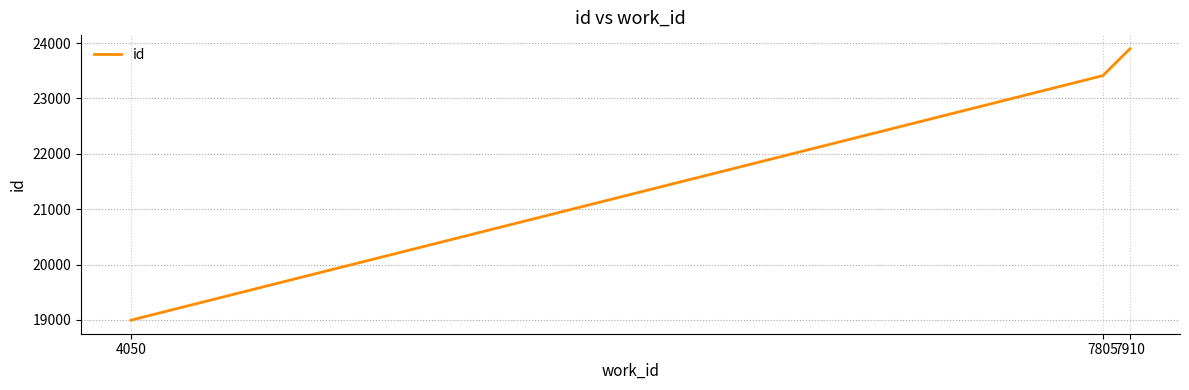

What value does the data have at 4050, to the nearest 100?

19000